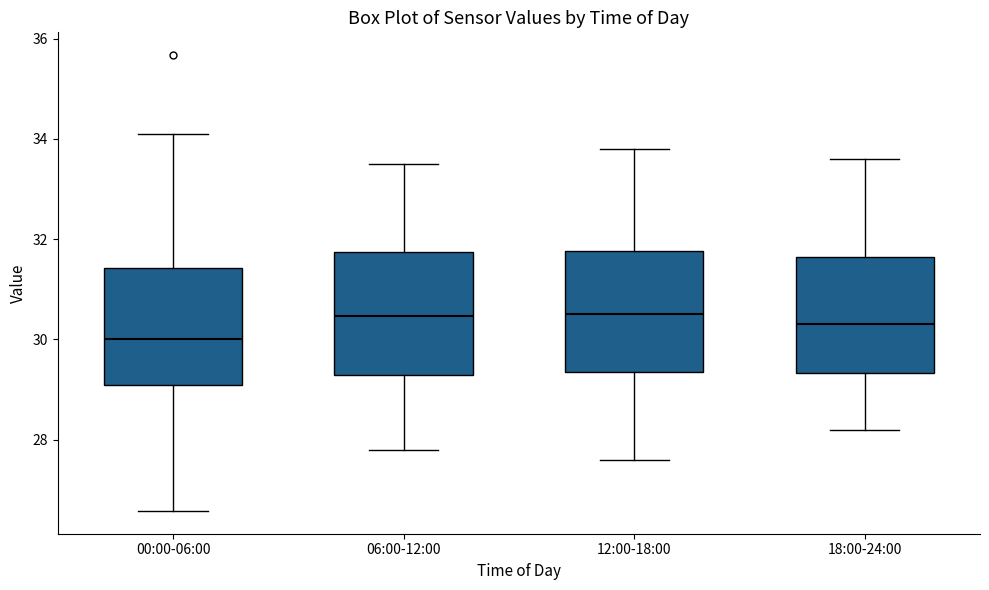

Where does the upper whisker of the box for 18:00-24:00 end on the y-axis? The values are not printed on the chart, so give them approximately, as read against the axis.

33.6